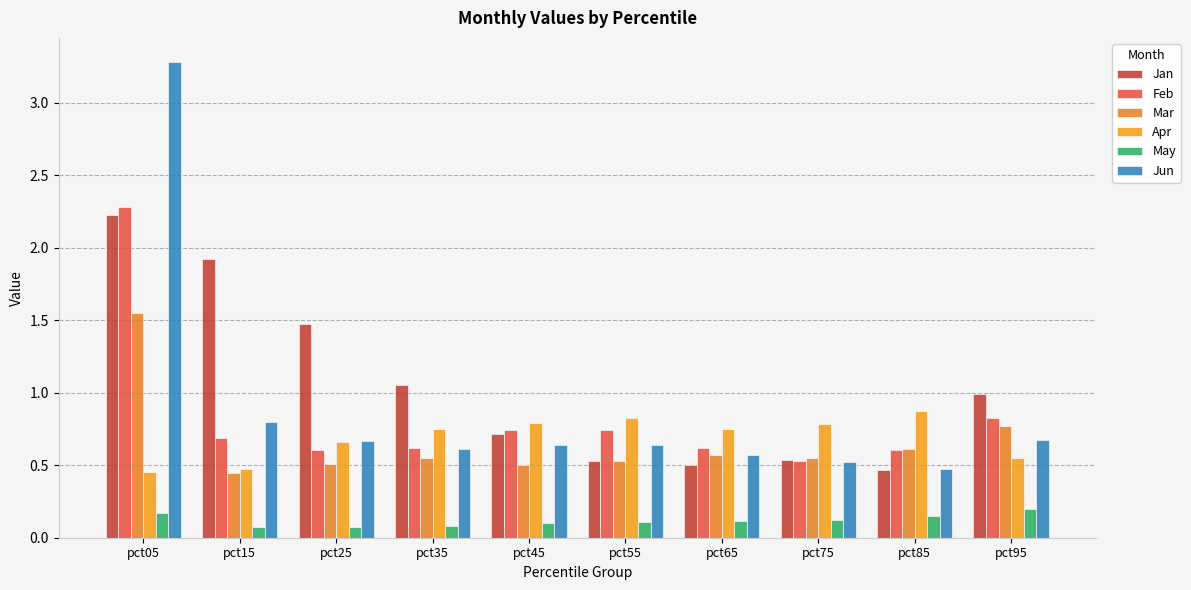

At which label is Feb closest to 1?

pct95